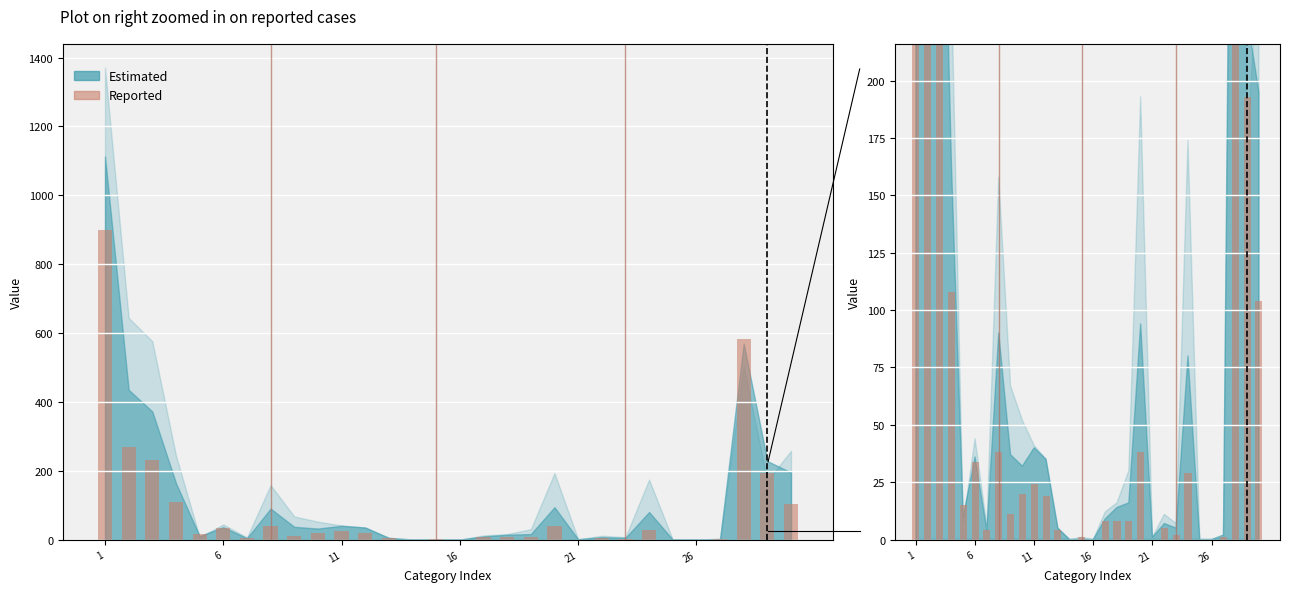

Where does the data first go above 15?

1